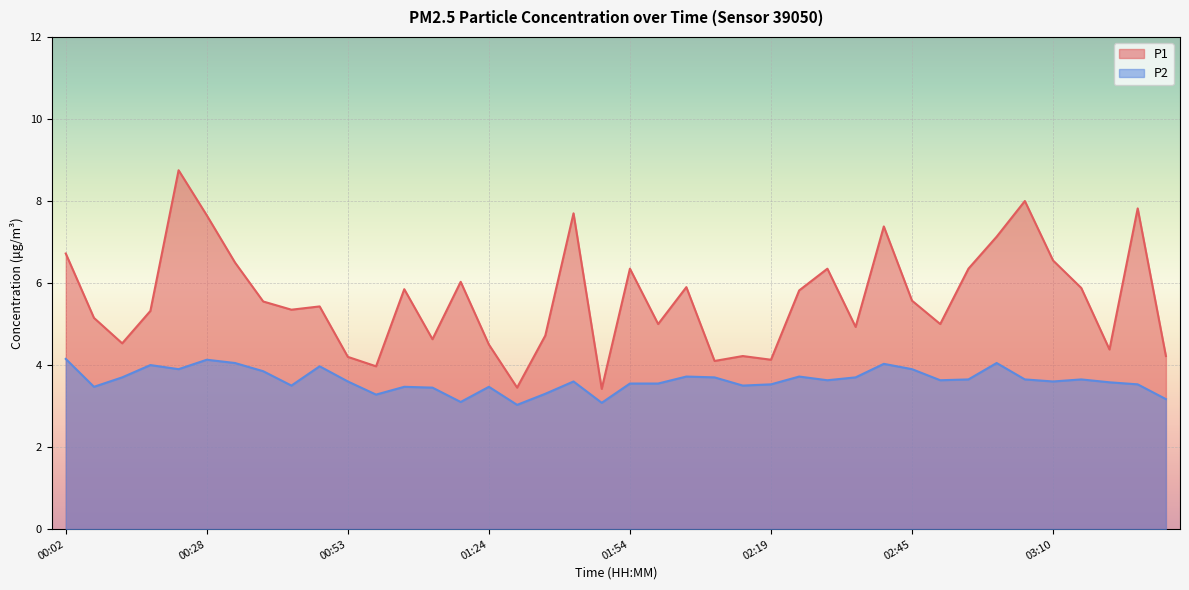

The value of P1 at 02:04 is 9.7. True or false?

False